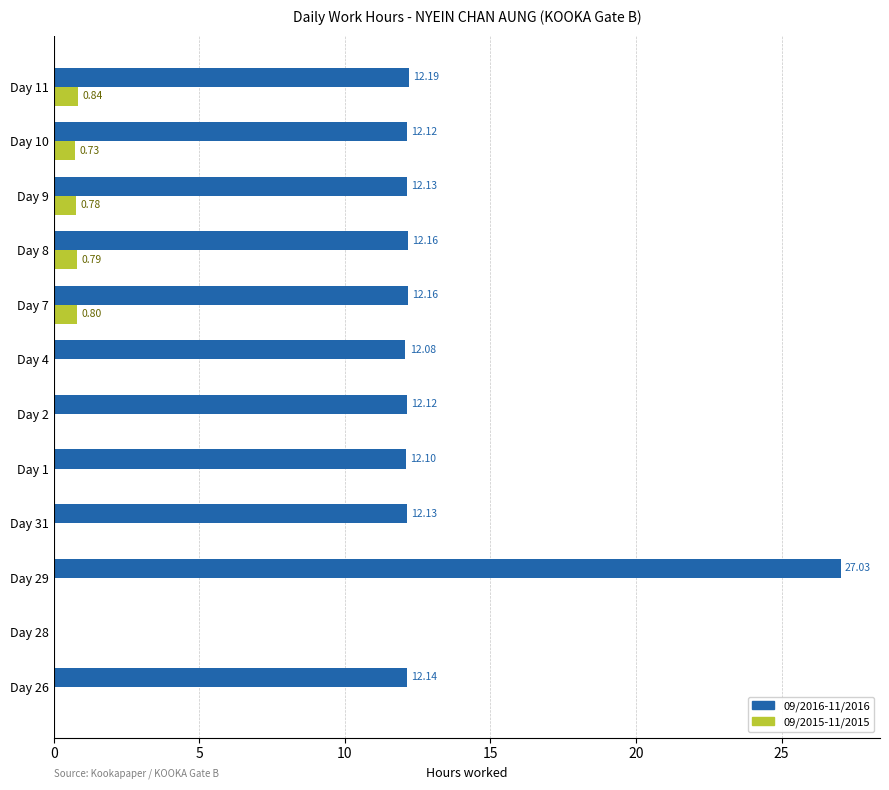

Which series has the largest total across all categories?

09/2016-11/2016